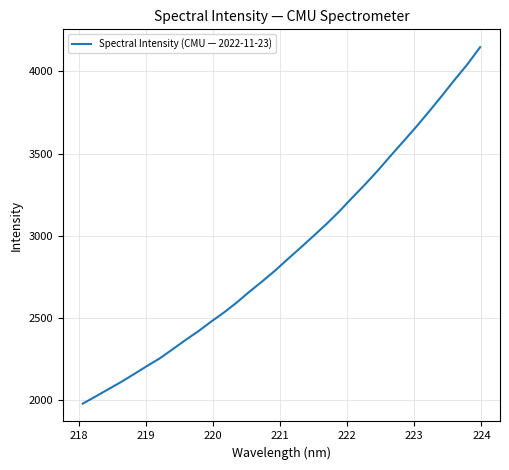

What is the greatest value displayed?

4146.8